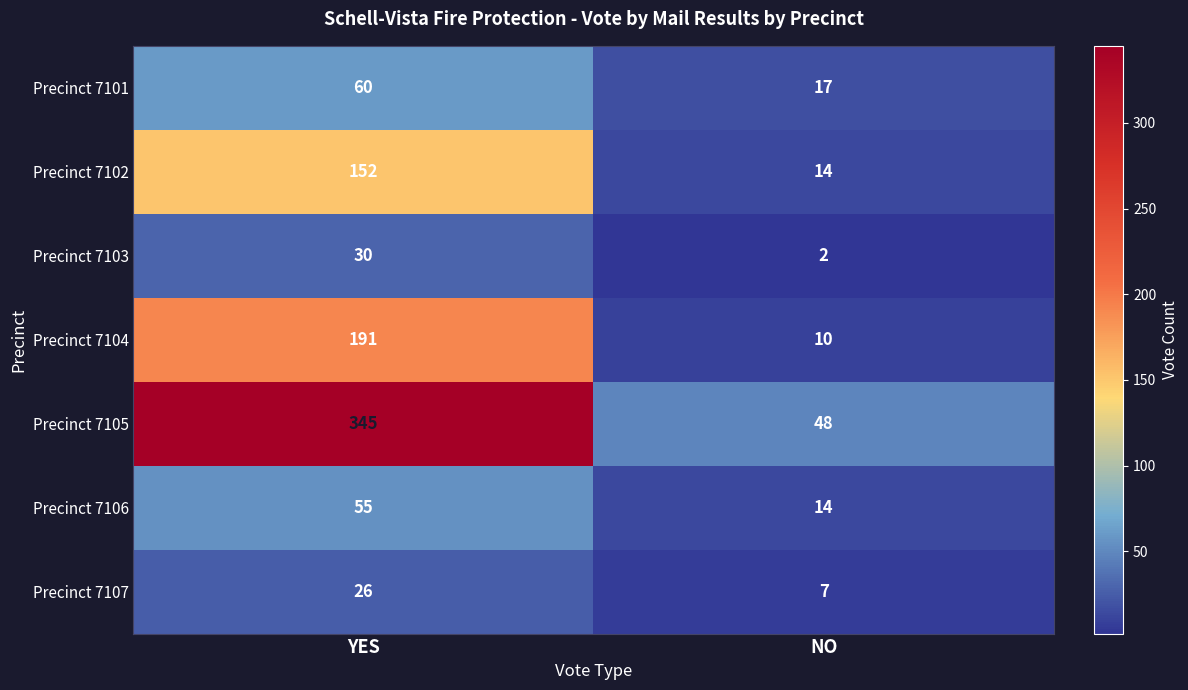

What is the approximate value of Precinct 7106 at NO, to the nearest 10?

10